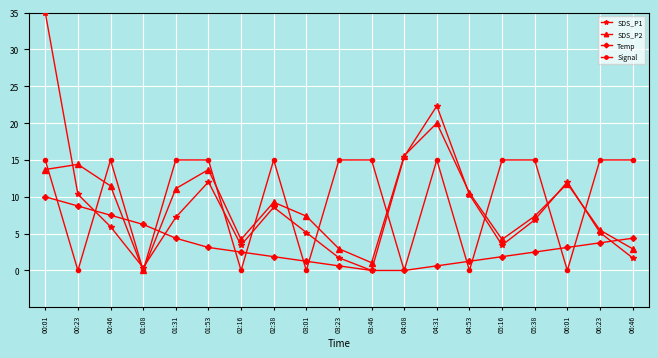

What is the total value across all series at 01:31?

37.7